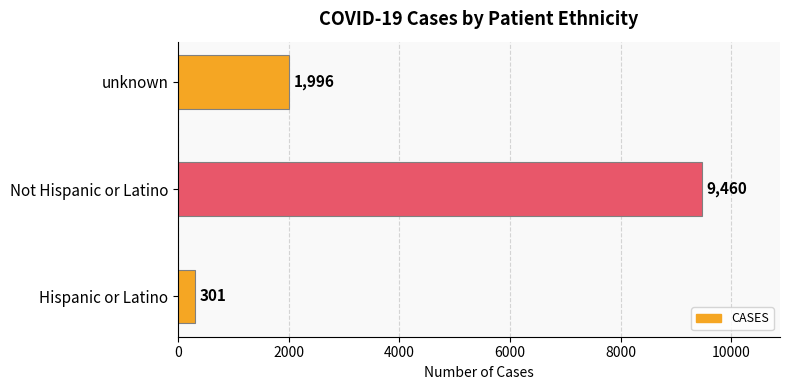

Reading bottom to top, extract all data points from this chart.

301	9460	1996